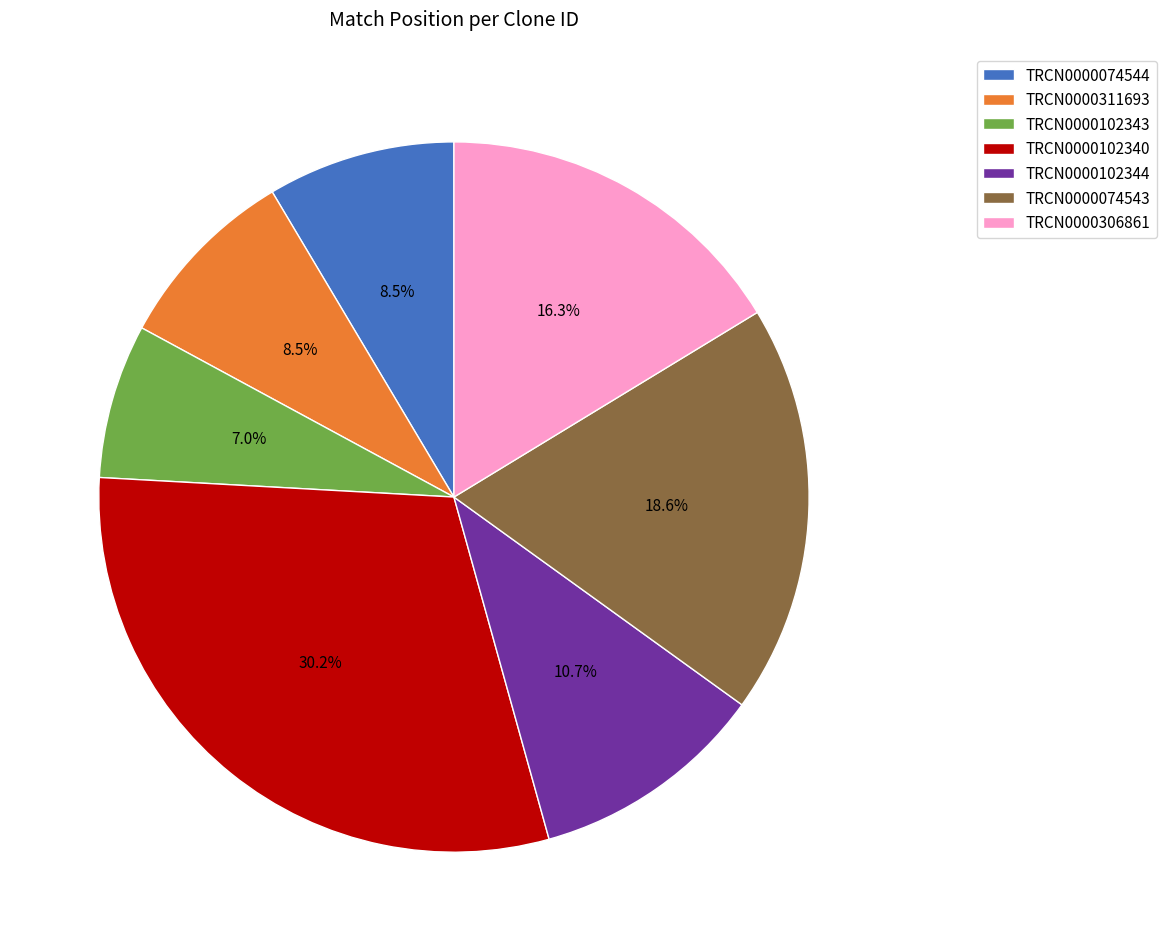

Which category has the smallest portion of the pie?

TRCN0000102343